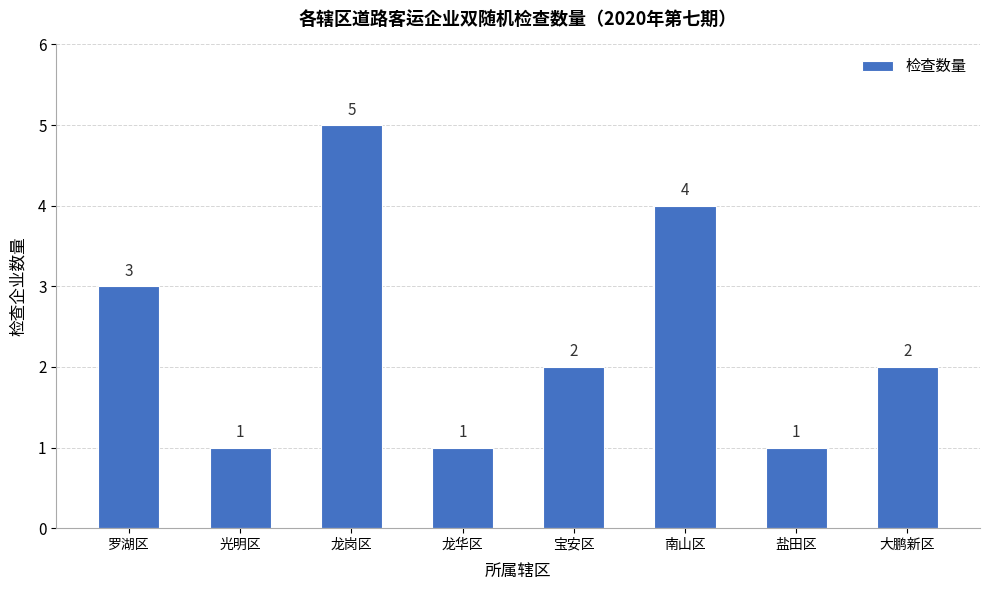

Reading left to right, extract all data points from this chart.

3	1	5	1	2	4	1	2